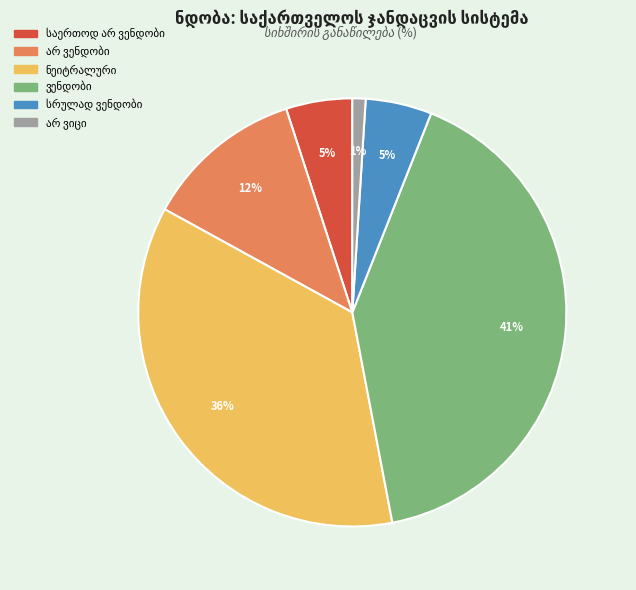

To the nearest percent, what is the difference between the largest and smallest slice percentages?

40%